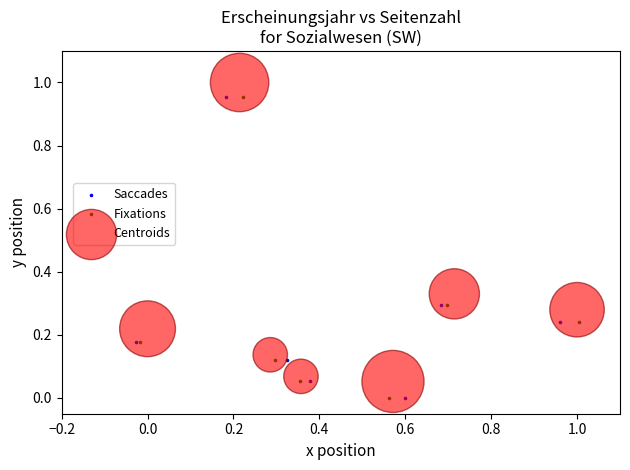

What are all the series names shown in the legend?

Saccades, Fixations, Centroids